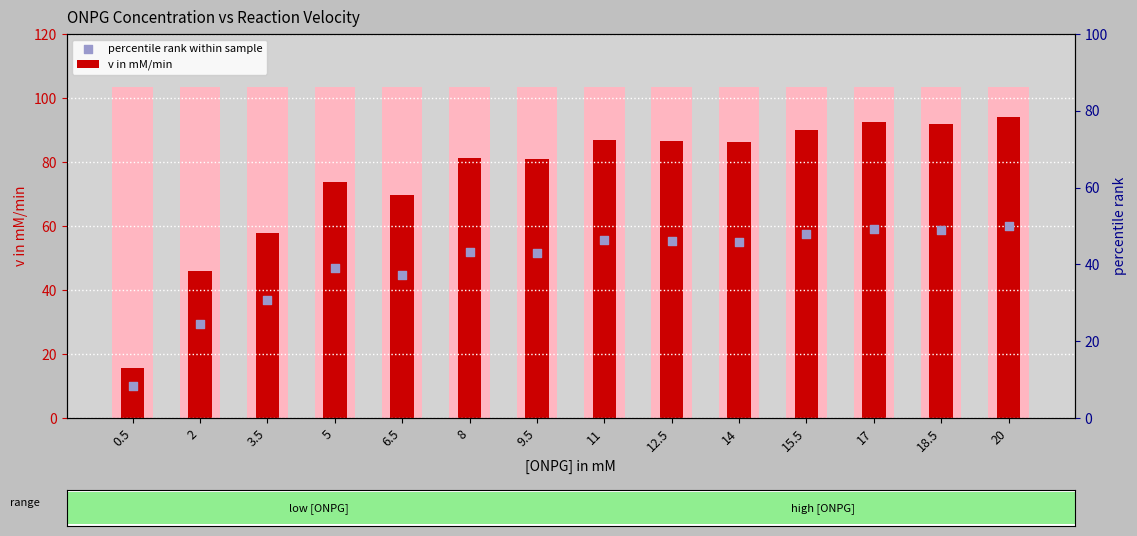

Which series has the largest Y range (max minus min)?

v in mM/min